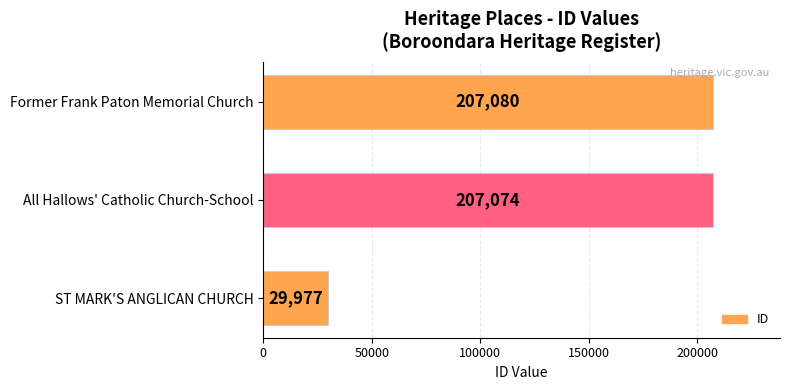

Reading bottom to top, what are all the values shown in this chart?

29977	207074	207080